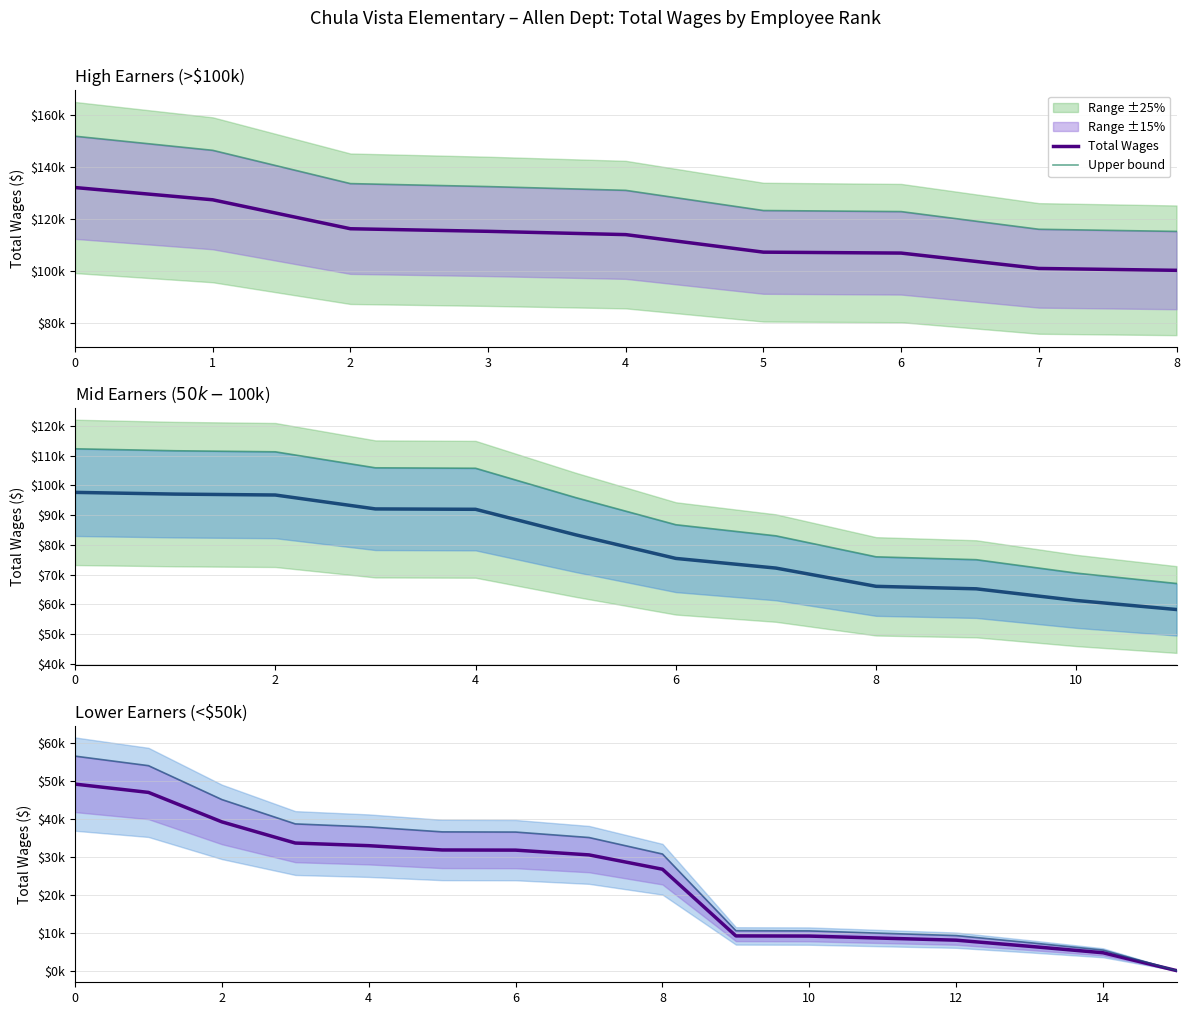

True or false: Upper bound has more than 2 points higher than both neighbors.

False